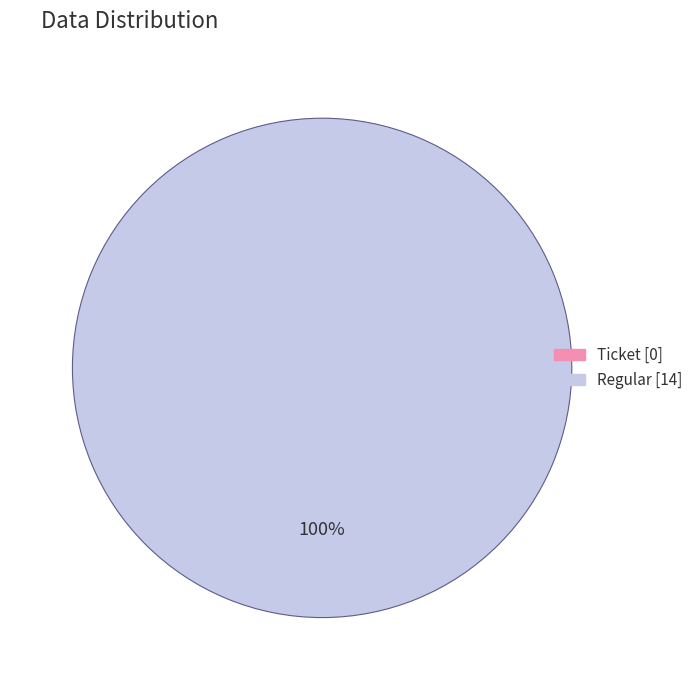

The Regular (io_index=14) slice represents 92% of the pie. True or false?

False